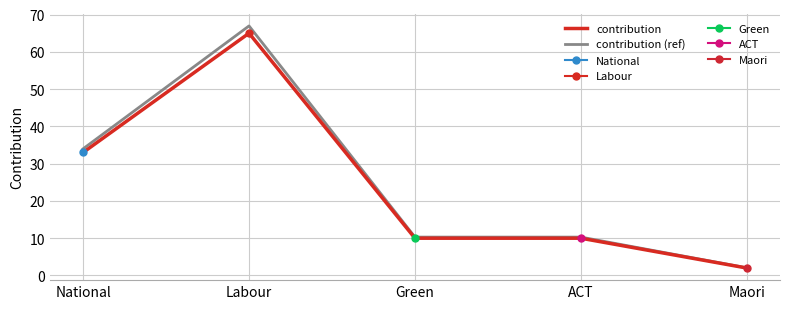

In contribution, how many points are higher than both neighbors (excluding endpoints)?

1